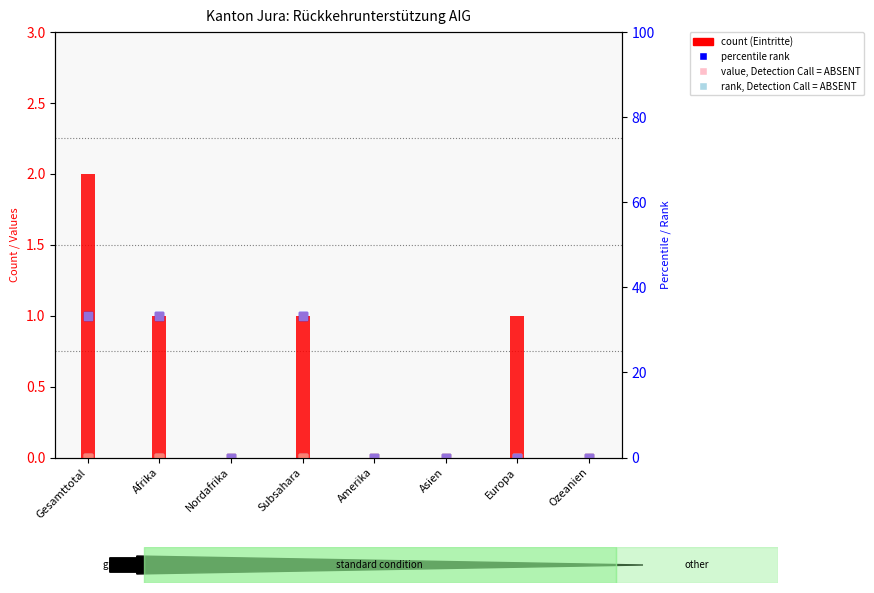

What is the total value across all series at Gesamttotal?

4